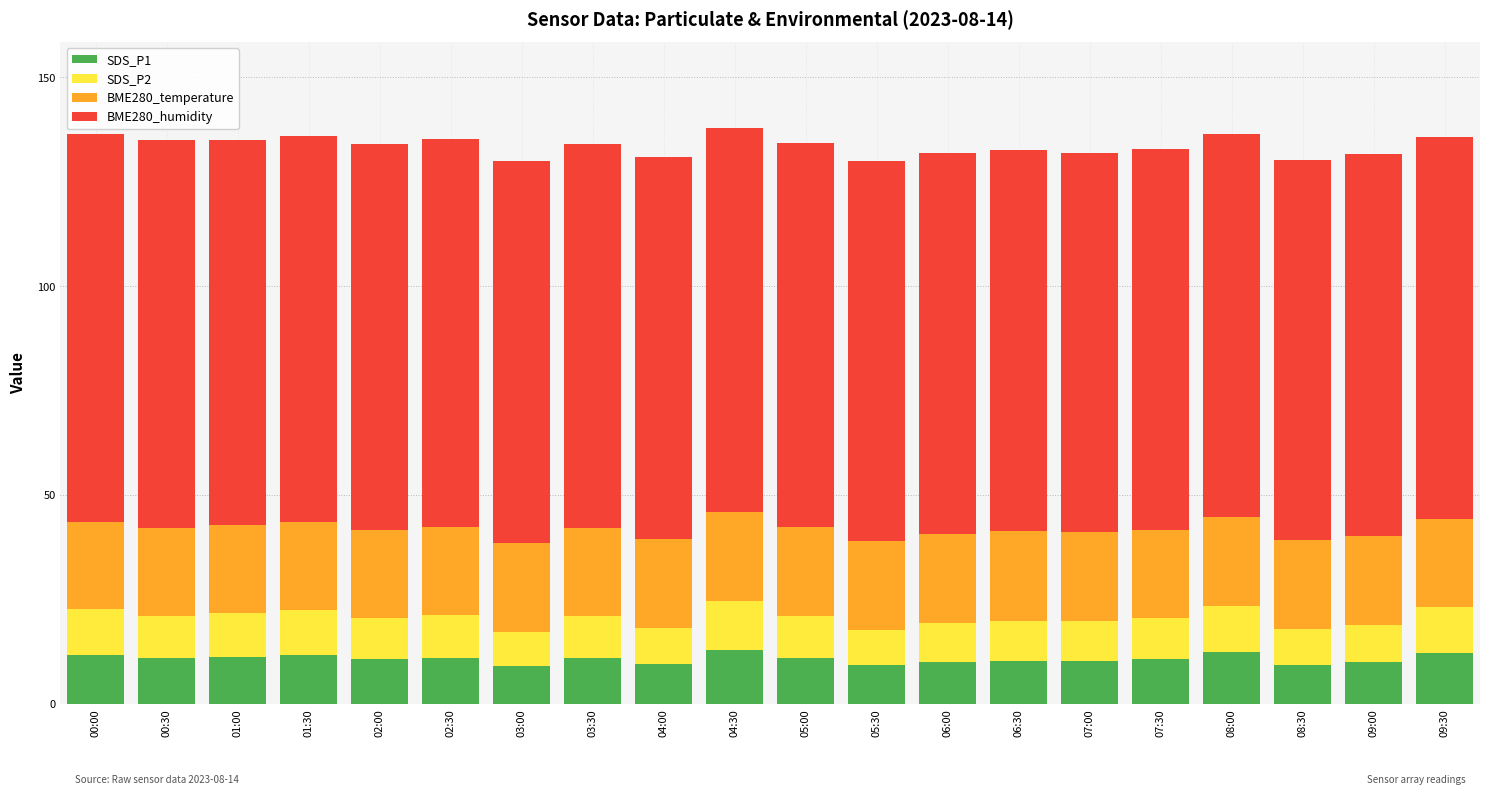

What is the total value across all series at 07:30?

132.9